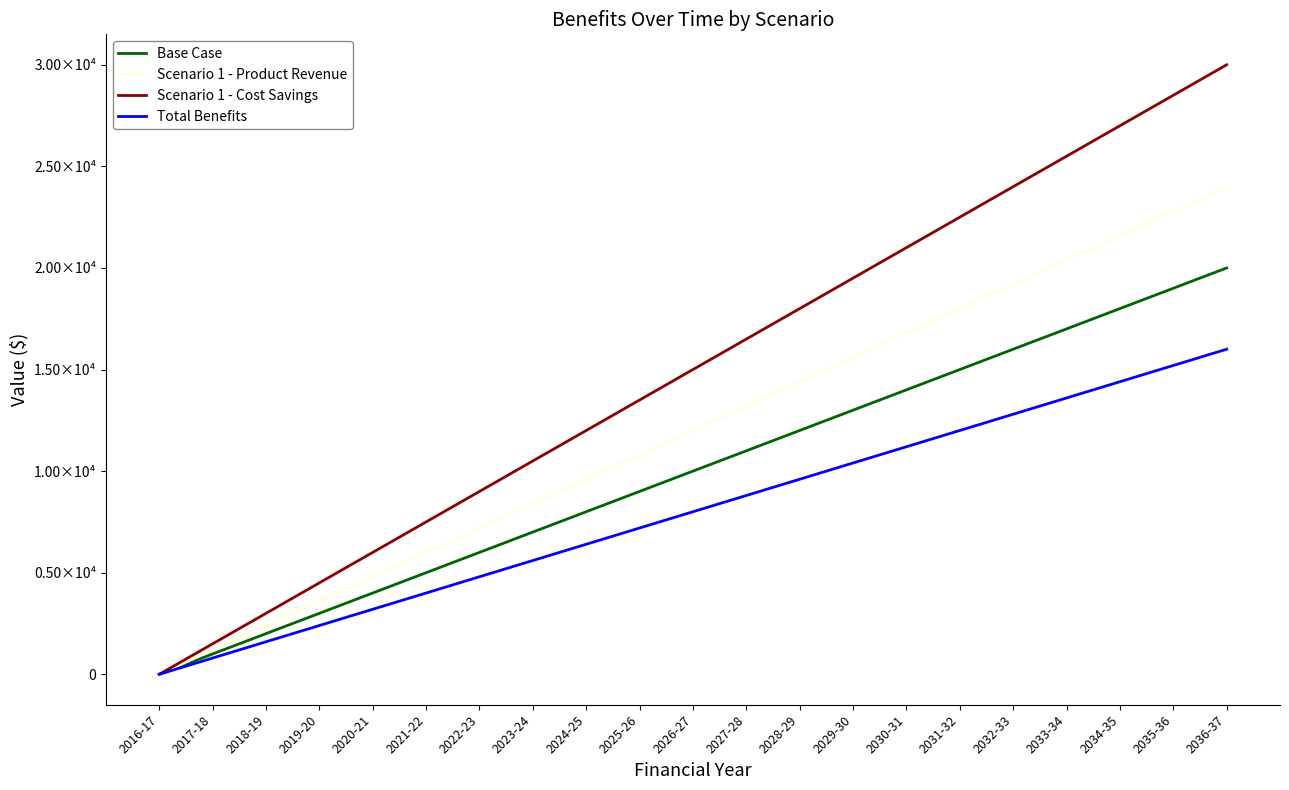

What is the difference between the second highest and second lowest values in the Base Case series?

18000